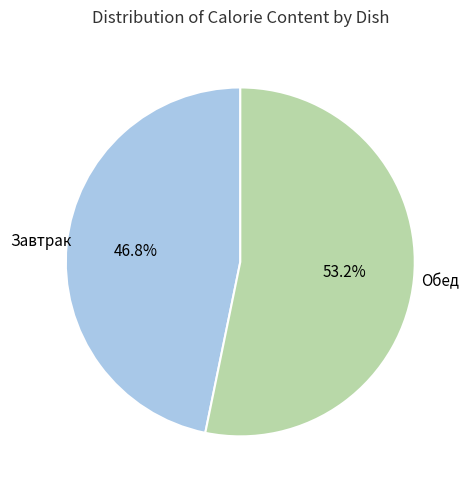

Is there a majority slice in this chart?

Yes